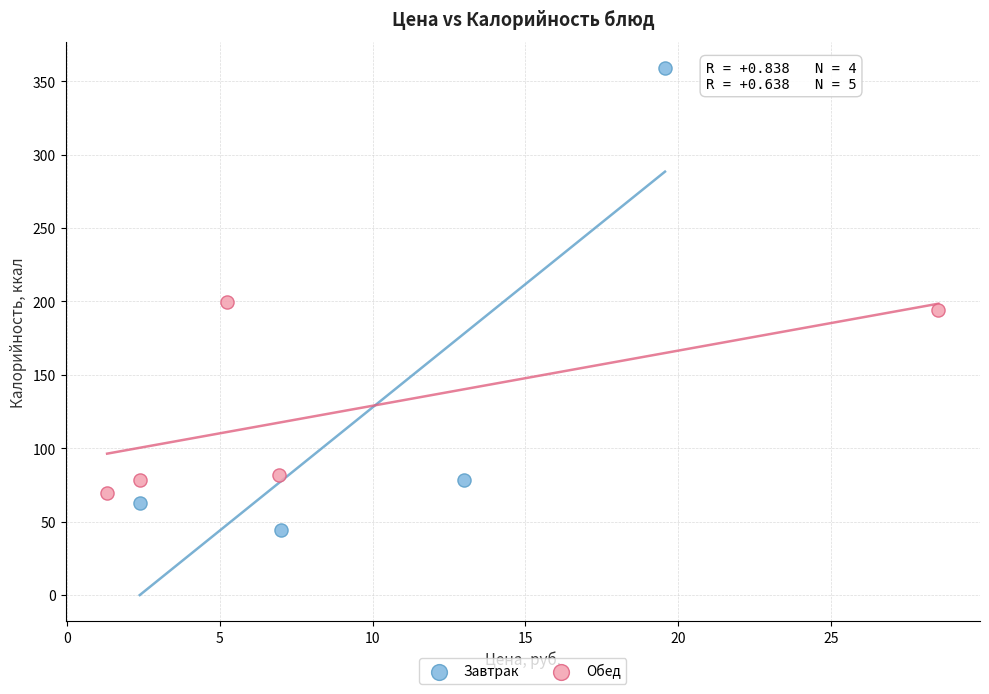

Which series contains the highest Y value?

Завтрак